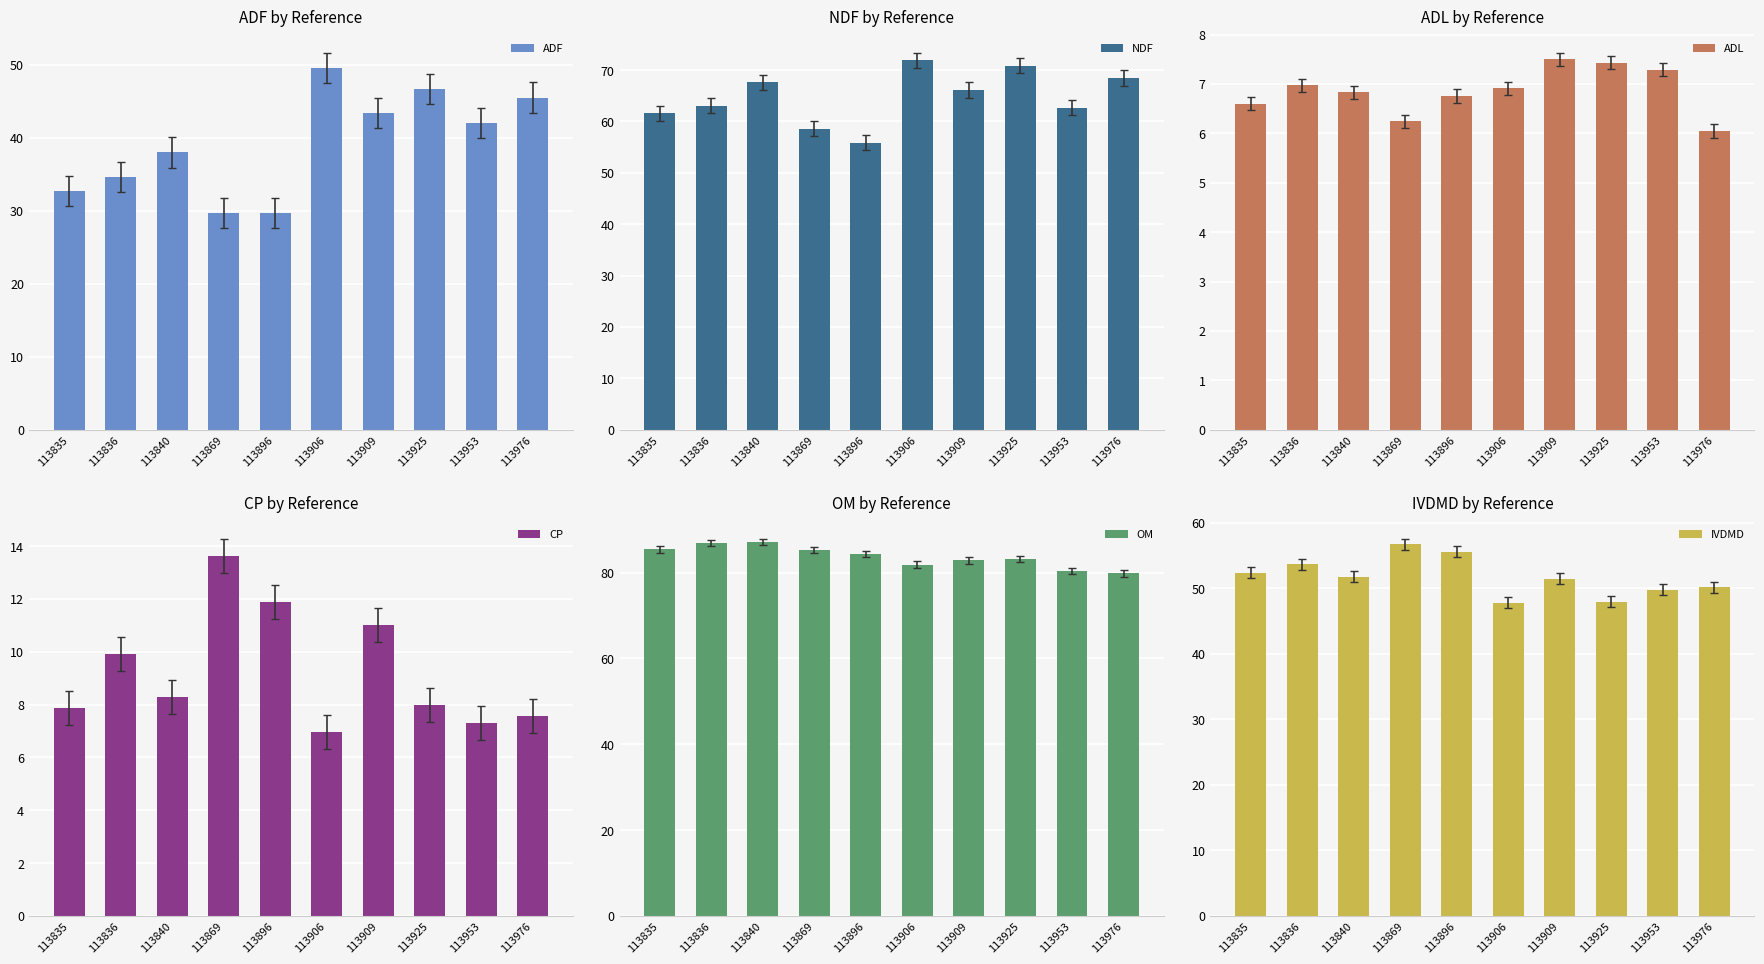

Are the bars grouped side by side (vs. stacked)?

Yes